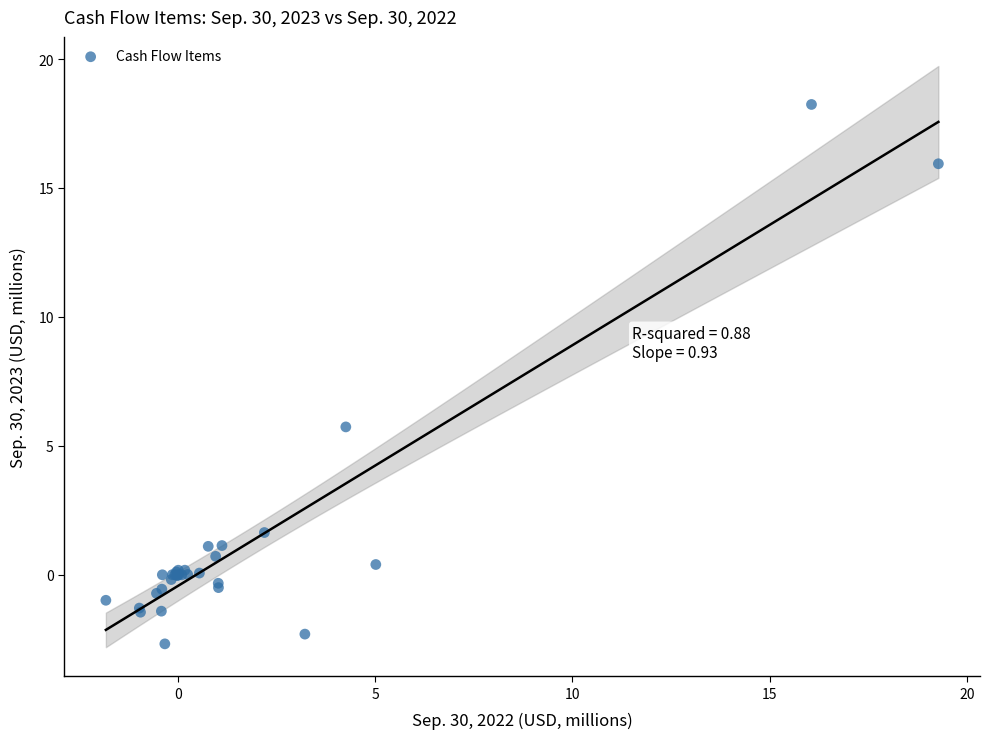

What Y value in the scatter plot is closest to 7?

5.7